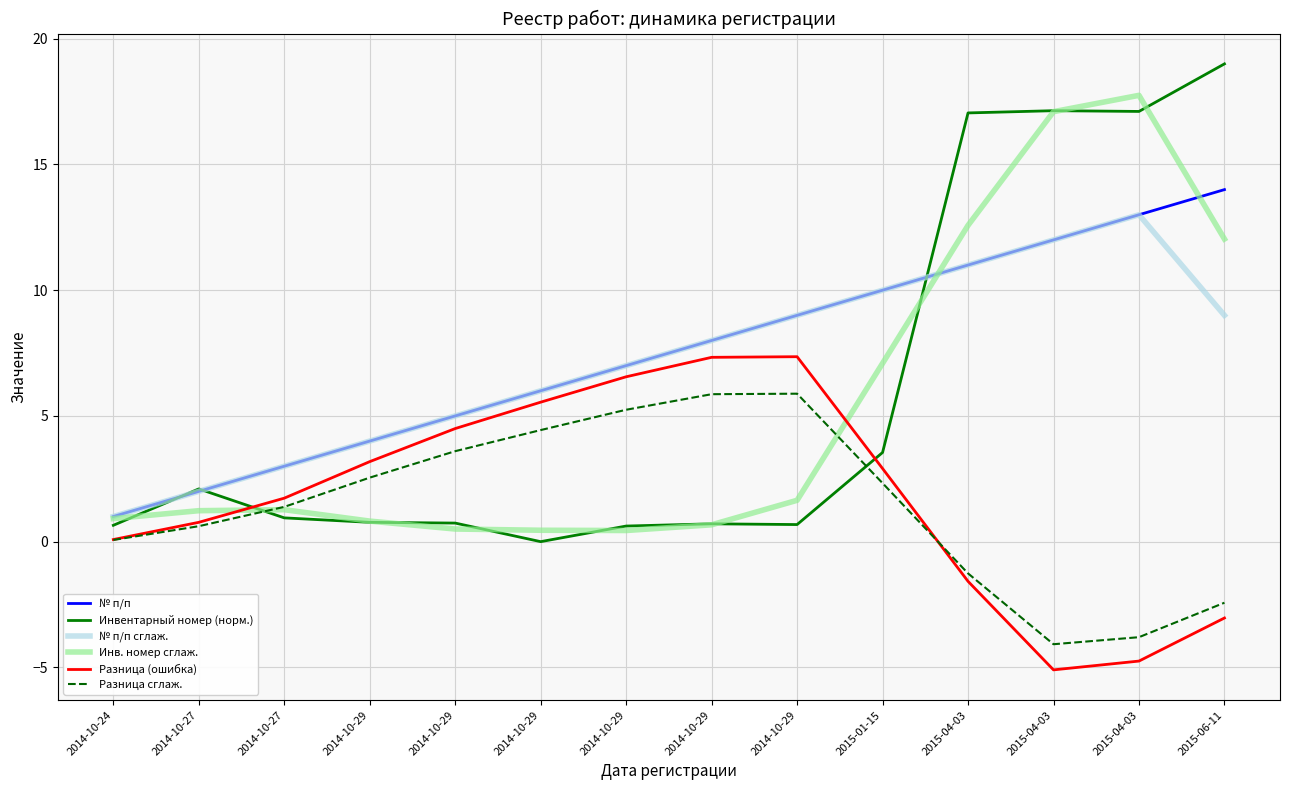

Does the chart display data point markers on the line(s)?

No